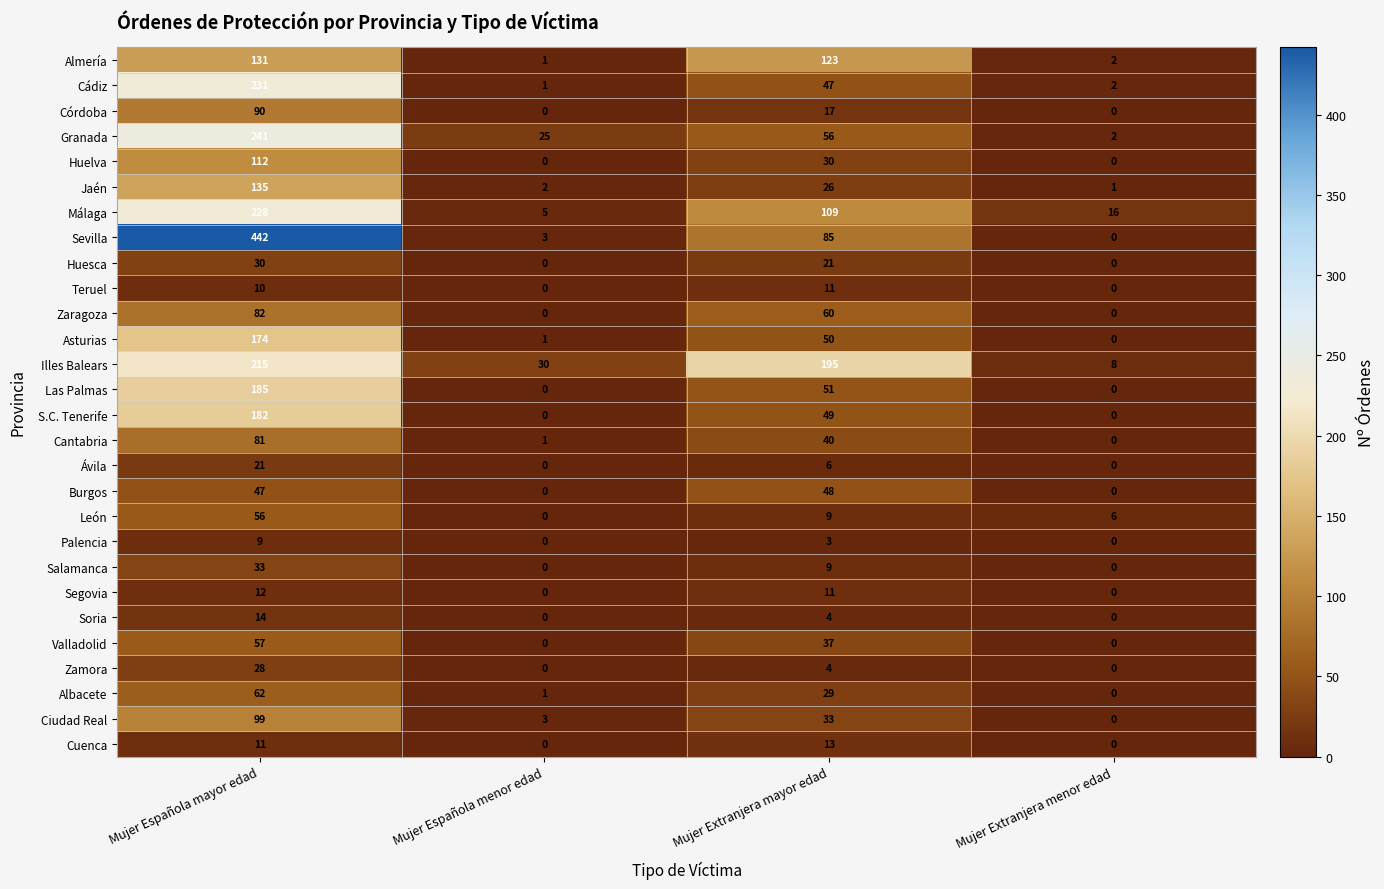

How many data points does each series have?

4